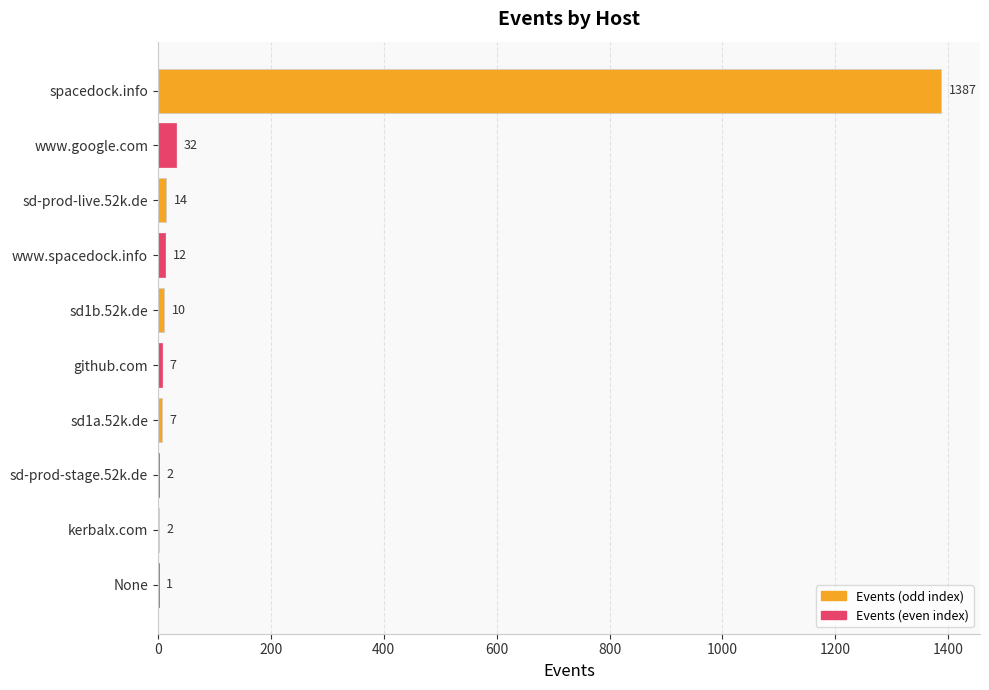

Count the number of data series in this chart.

1